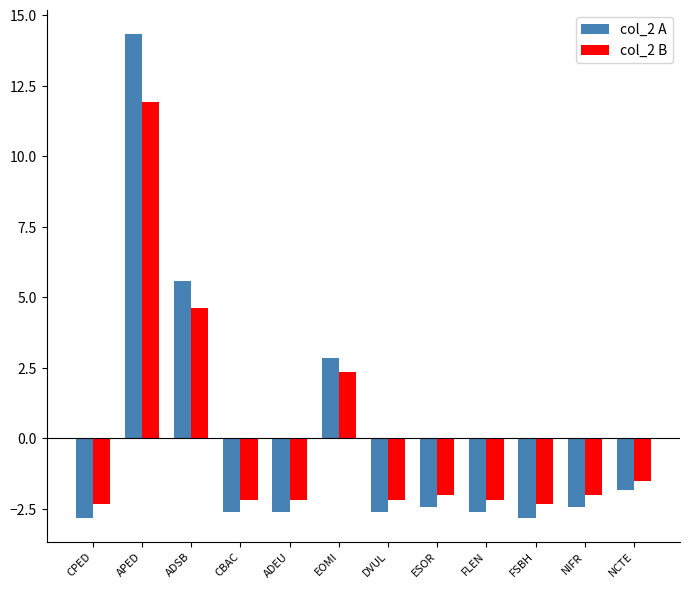

The value of col_2 B at ADSB is 4.6. True or false?

True